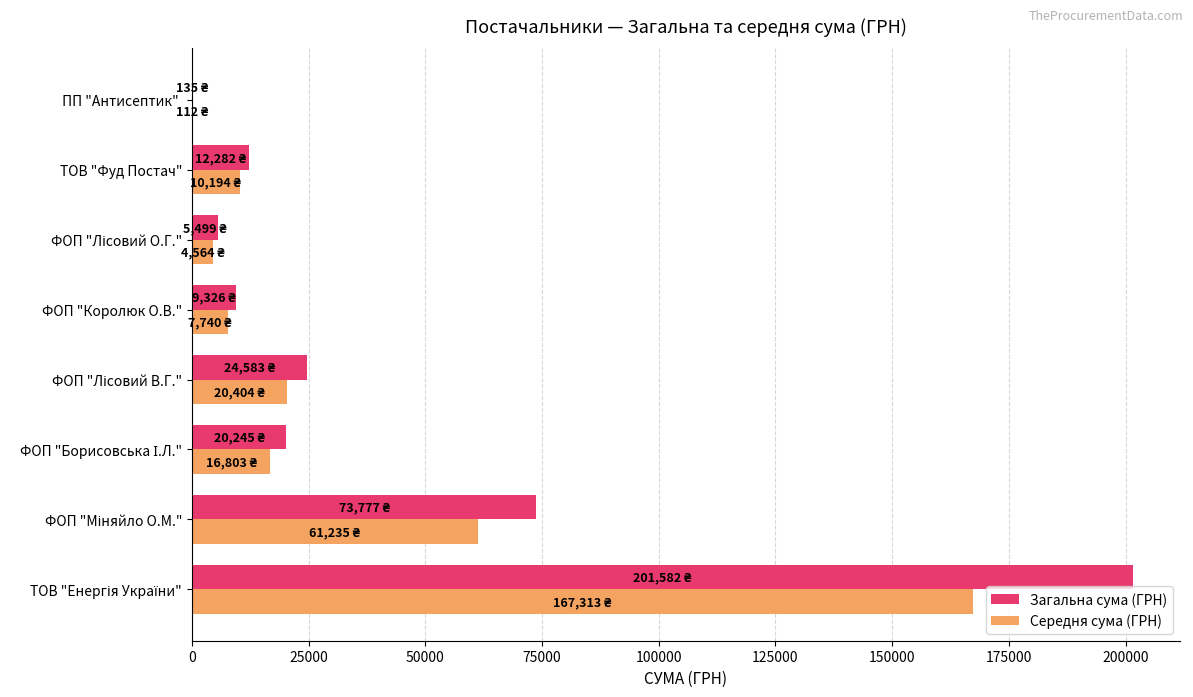

Count the number of data series in this chart.

2